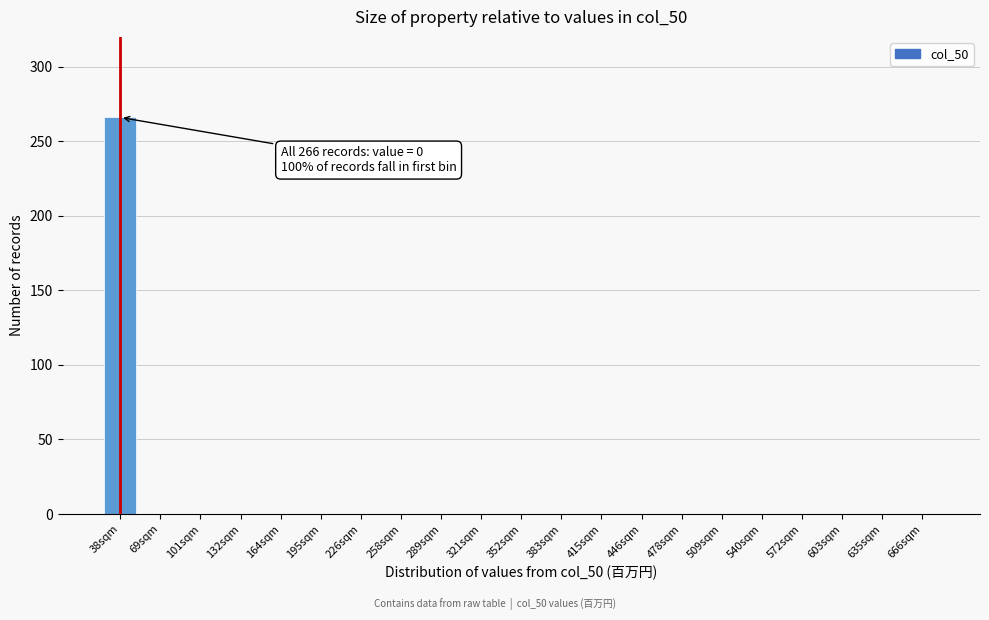

What is the sum of the values at 38sqm and 321sqm?

266